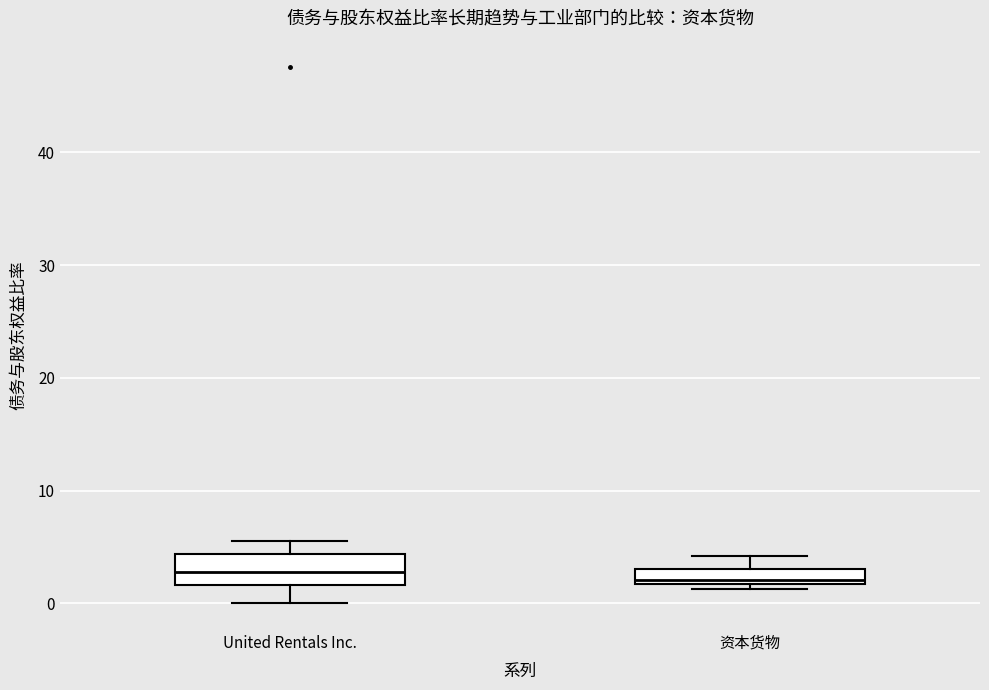

Where is the lower edge of the box for 资本货物 on the y-axis? The values are not printed on the chart, so give them approximately, as read against the axis.

2